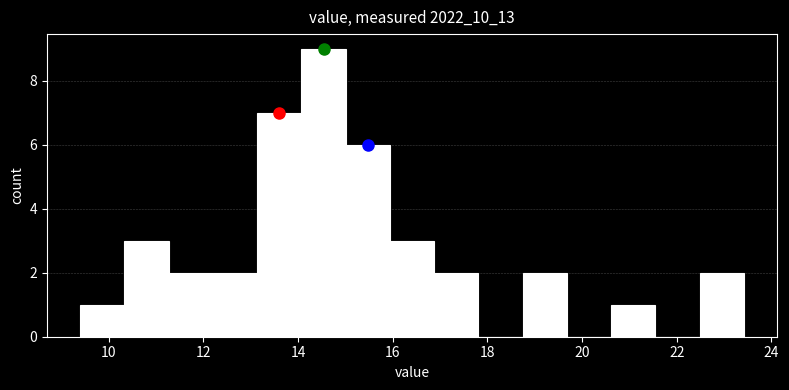

Which range on the x-axis has the tallest bar?

14.0 to 15.0